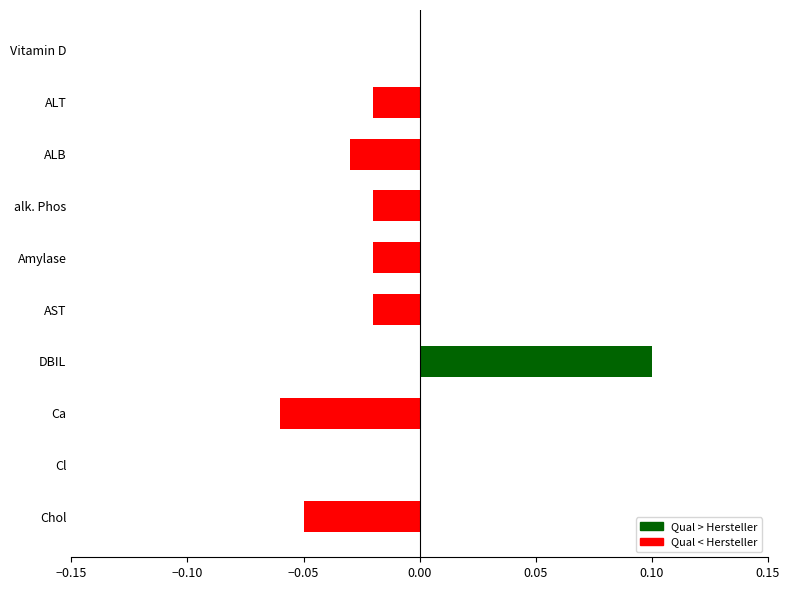

At which category does the chart reach its peak across all series?

DBIL